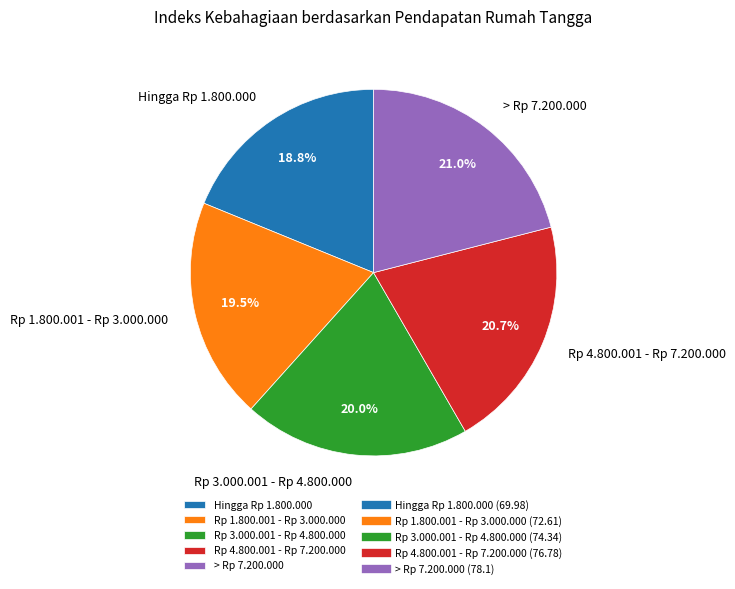

To the nearest percent, what is the combined percentage of Rp 3.000.001 - Rp 4.800.000 and Rp 4.800.001 - Rp 7.200.000?

41%